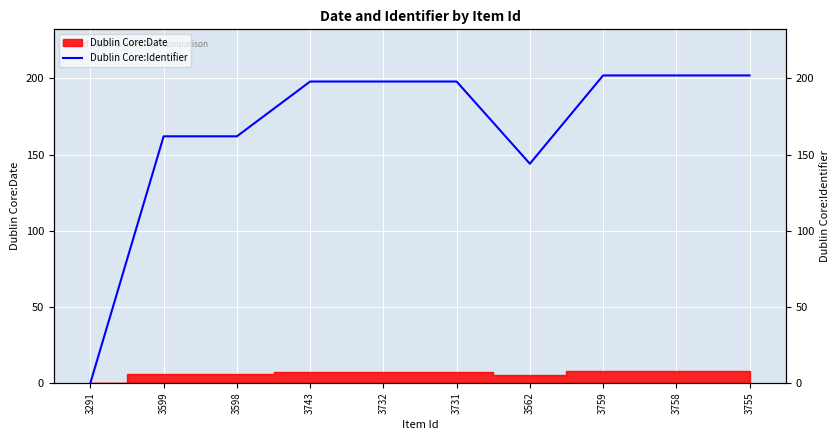

Which label corresponds to the largest value in the chart?

3759